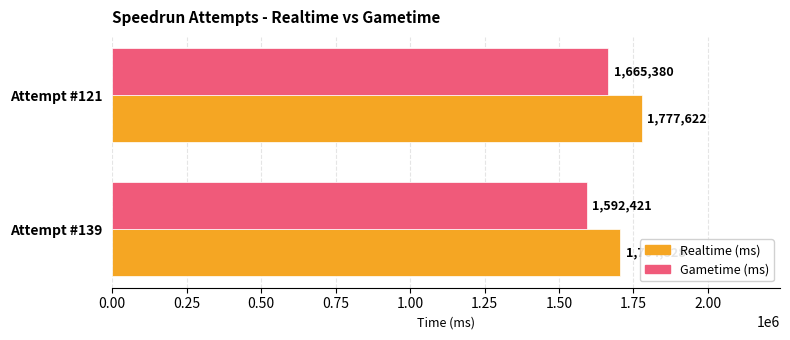

True or false: Gametime (ms) has a value of 1592421 at Attempt #139.

True